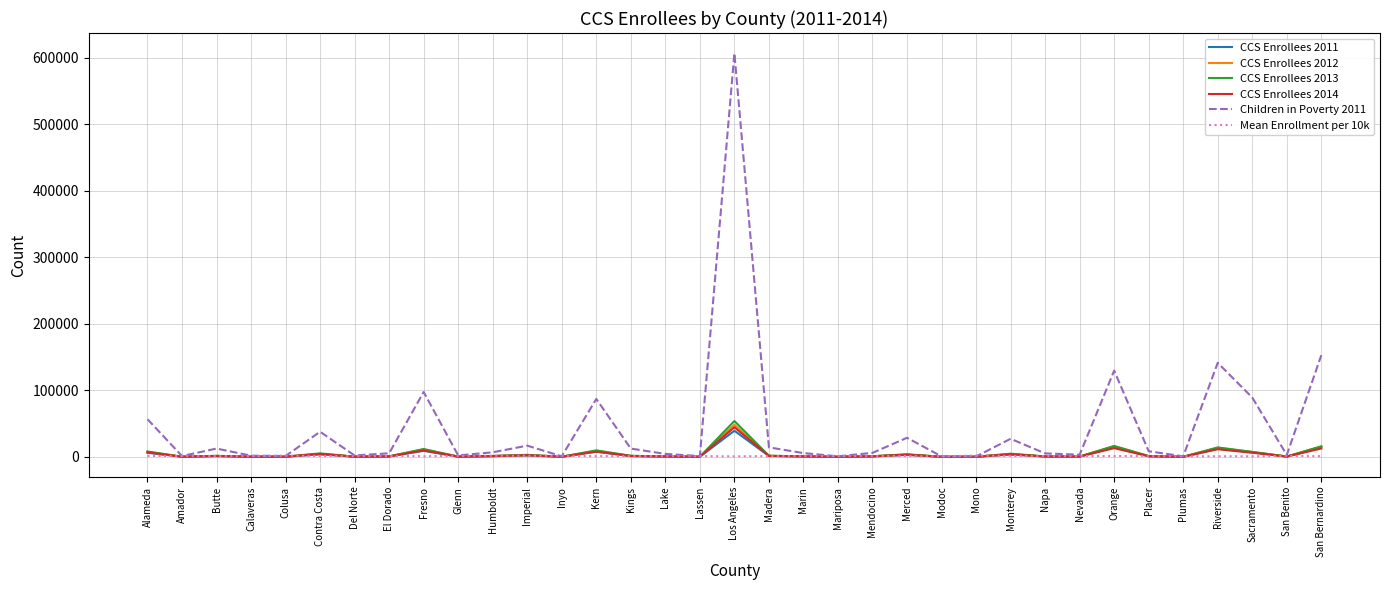

What is the difference between the CCS Enrollees 2014 values at Calaveras and Monterey?

3742.0